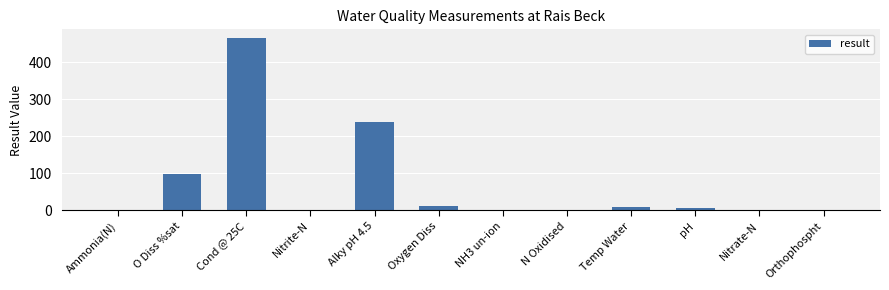

Count the number of data series in this chart.

1